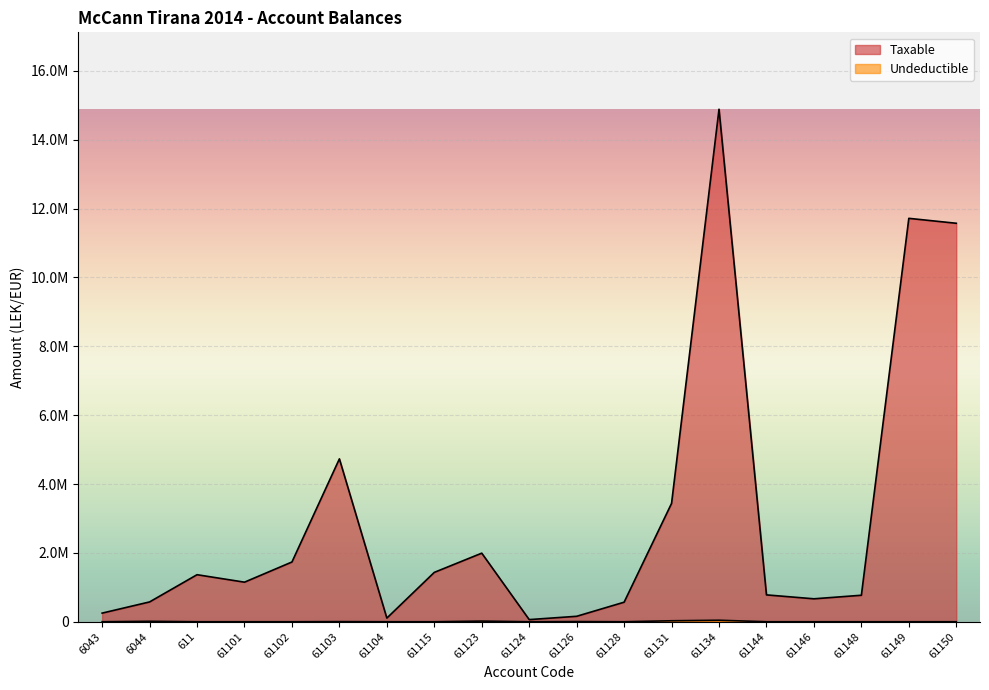

Which series has the largest total across all categories?

Taxable